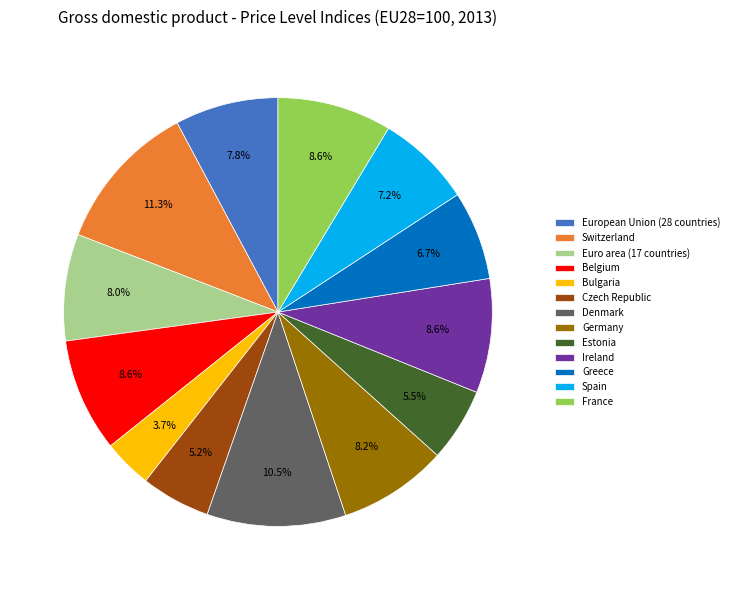

To the nearest percent, what portion does Ireland represent?

9%